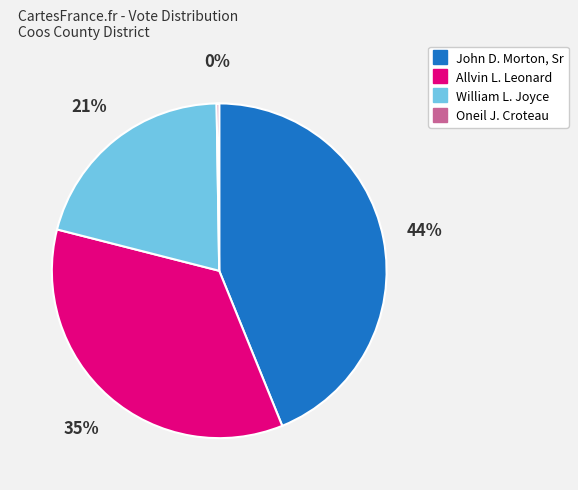

Which has a higher value, Allvin L. Leonard or John D. Morton, Sr?

John D. Morton, Sr